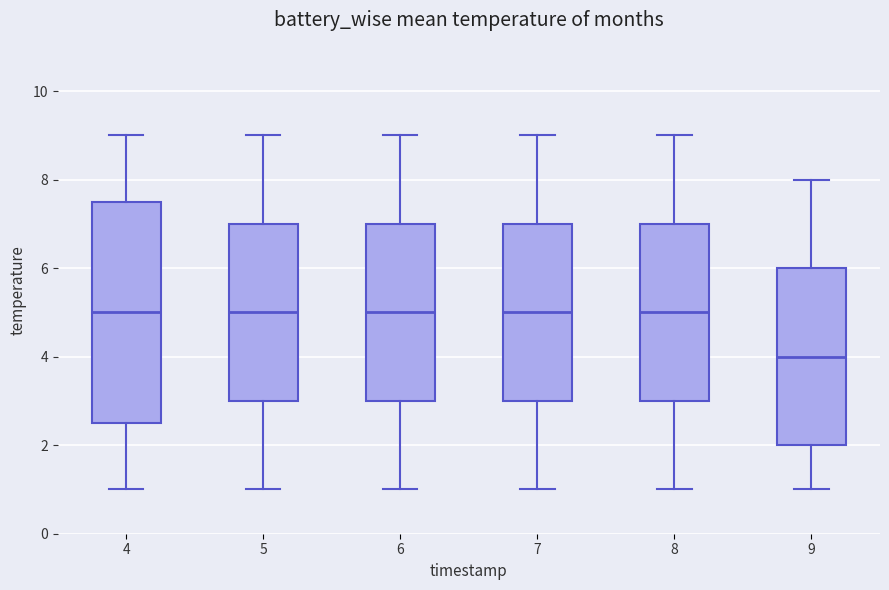

Where does the median line of the box at x = 7 sit on the y-axis? The values are not printed on the chart, so give them approximately, as read against the axis.

5.0